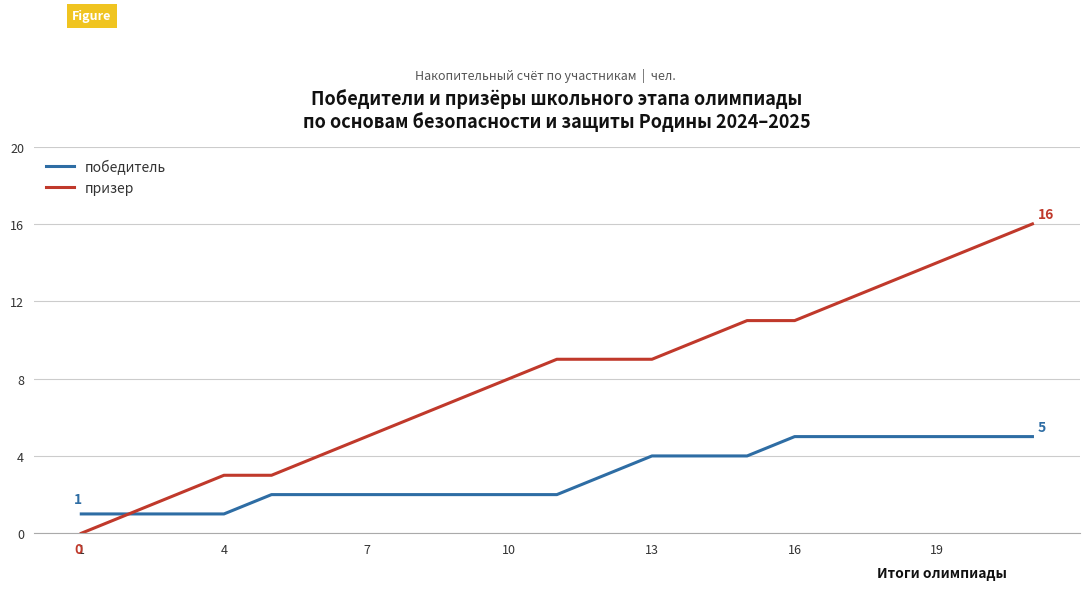

How many lines are shown in the chart?

2